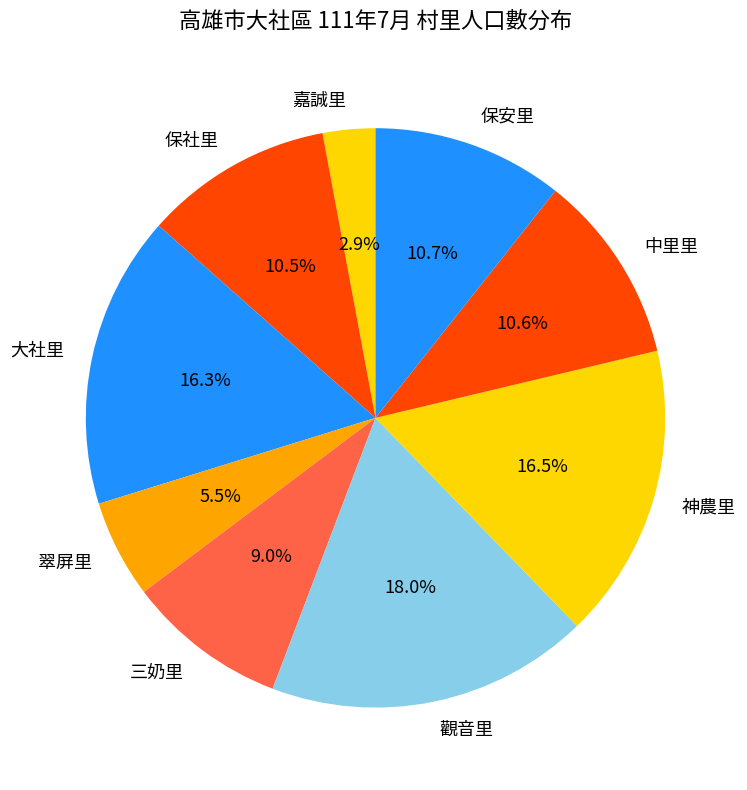

What portion of the pie excludes 中里里?

89.4%